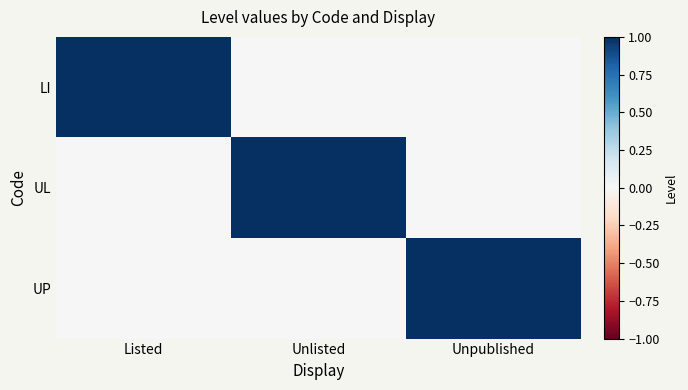

Count the number of categories in the chart.

3